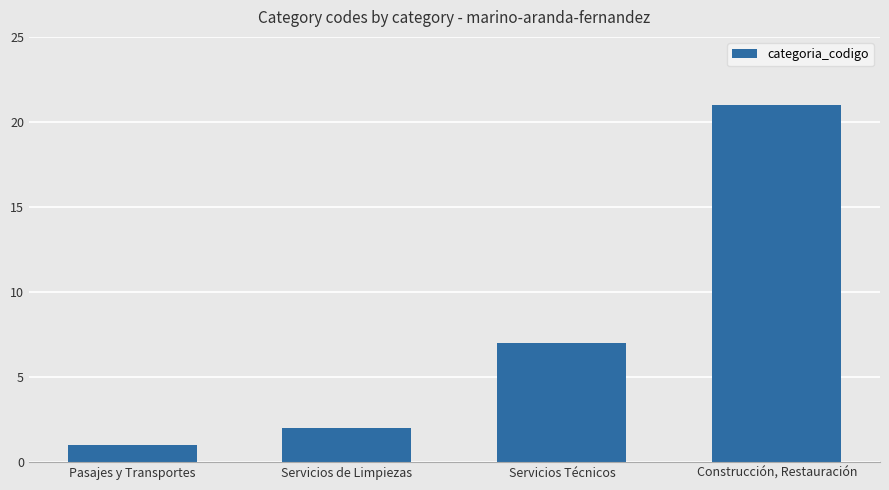

How many series are shown in this chart?

1